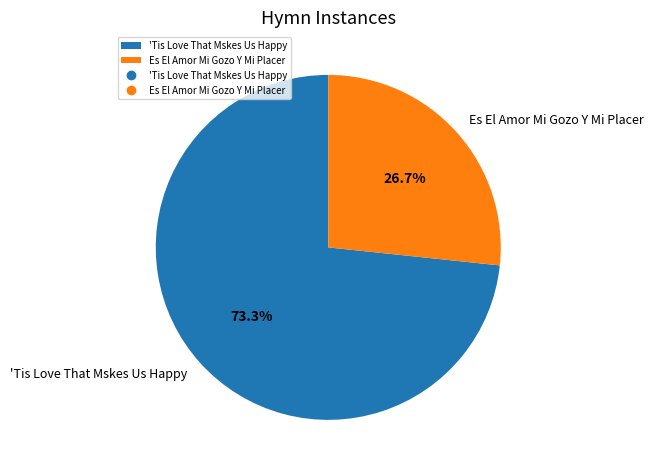

Is there any slice that represents more than half of the pie?

Yes